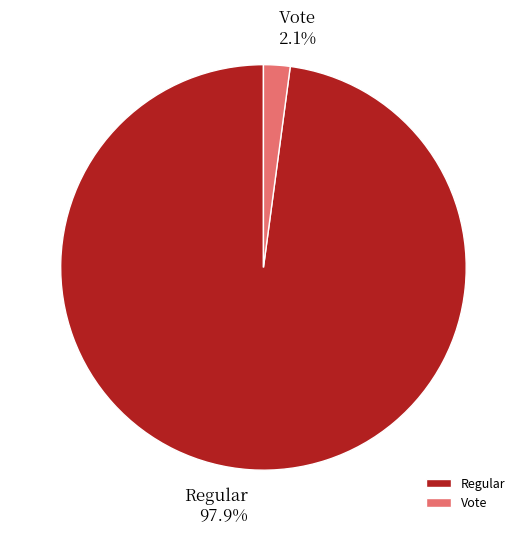

To the nearest percent, what is the difference between the Vote and Regular slice percentages?

96%